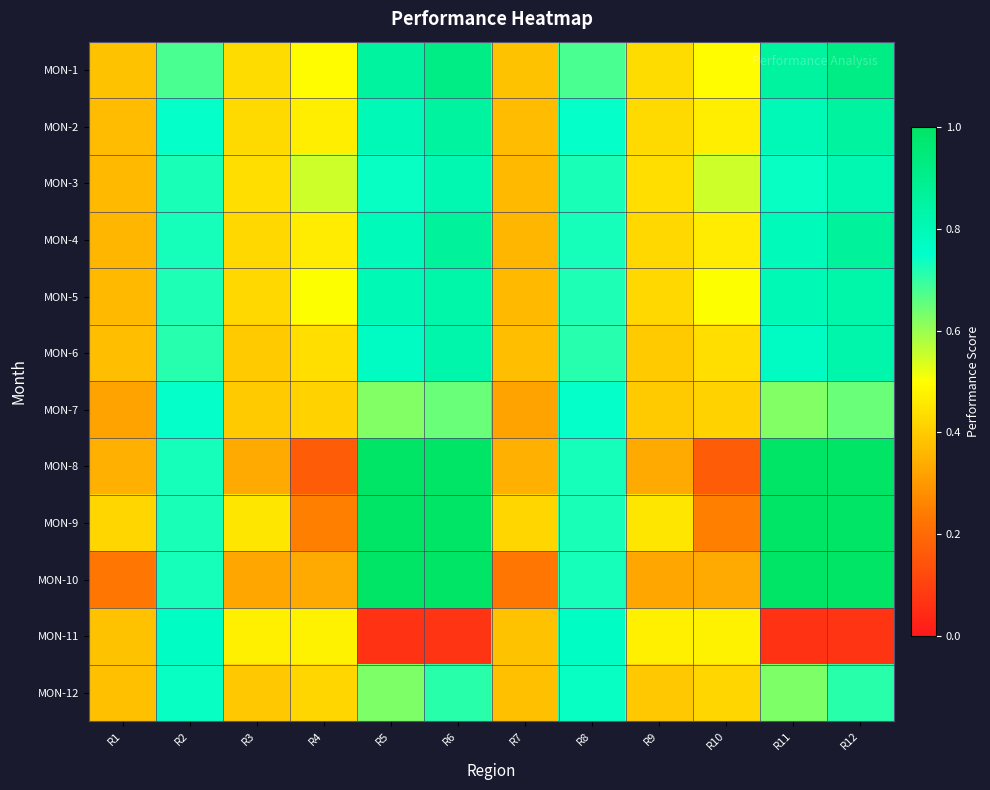

Which category has the lowest value across all series?

R5